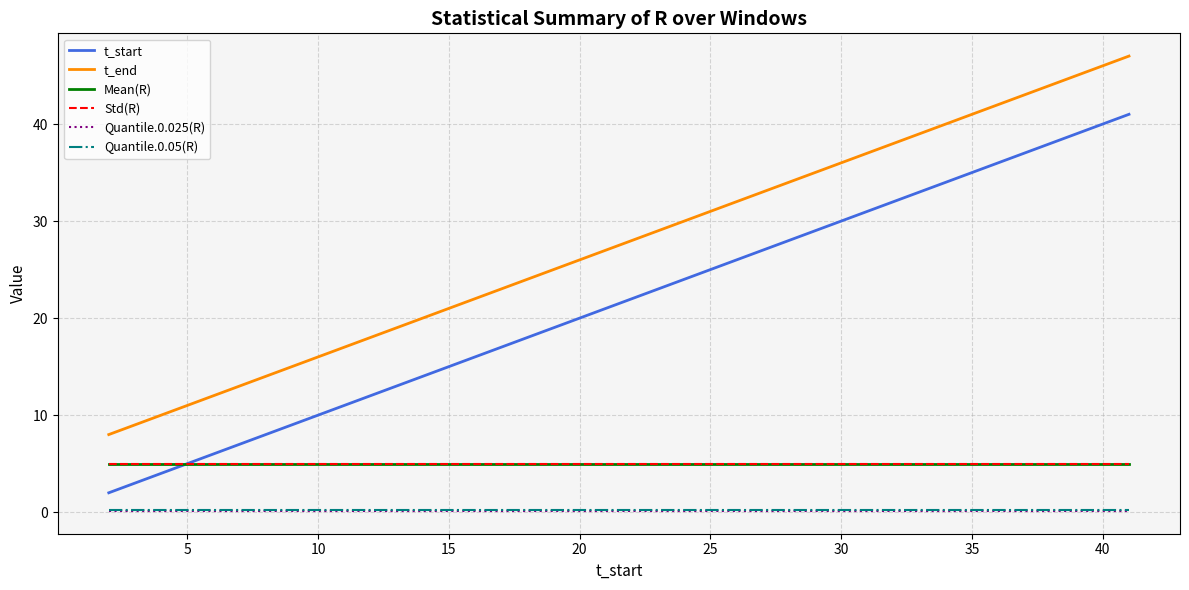

Is this an area chart (filled region under the line)?

No